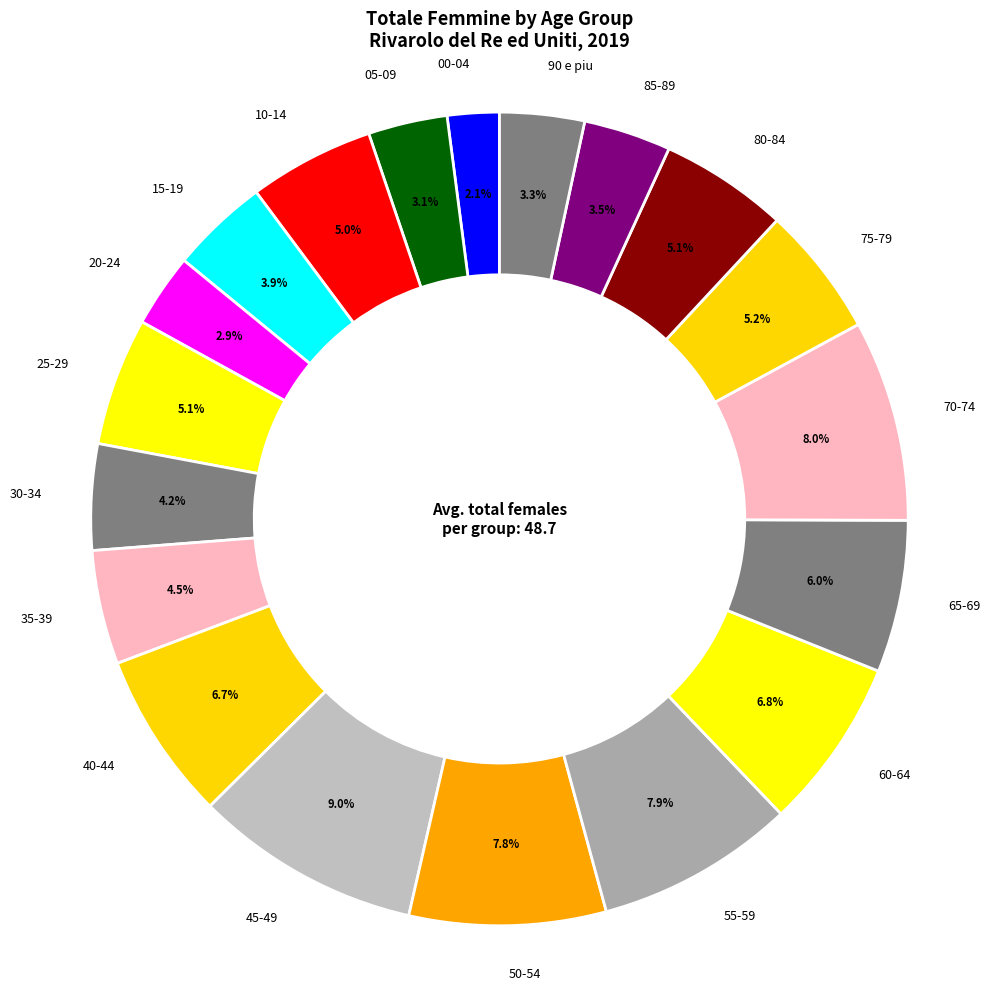

Which slice is the smallest?

00-04